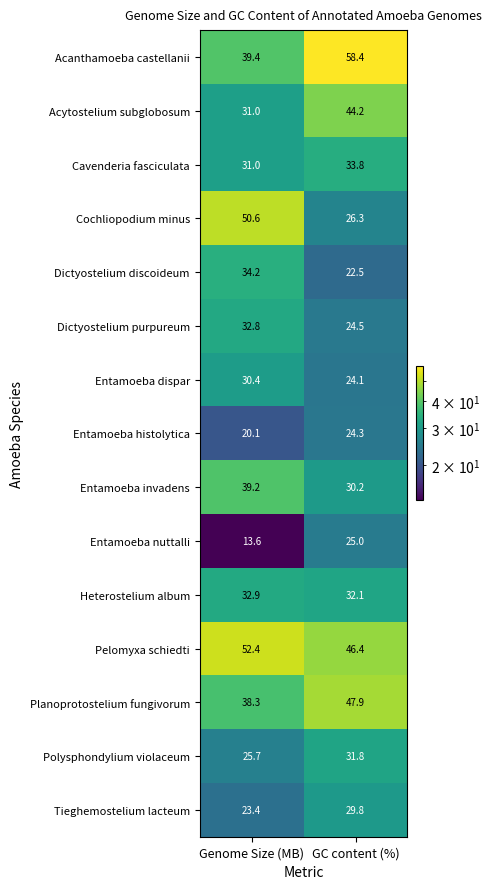

Reading left to right, what are all the values shown in this chart?

Acanthamoeba castellanii: Genome Size (MB)=39.4	GC content (%)=58.4
Acytostelium subglobosum: Genome Size (MB)=31.0	GC content (%)=44.2
Cavenderia fasciculata: Genome Size (MB)=31.0	GC content (%)=33.8
Cochliopodium minus: Genome Size (MB)=50.6	GC content (%)=26.3
Dictyostelium discoideum: Genome Size (MB)=34.2	GC content (%)=22.5
Dictyostelium purpureum: Genome Size (MB)=32.8	GC content (%)=24.5
Entamoeba dispar: Genome Size (MB)=30.4	GC content (%)=24.1
Entamoeba histolytica: Genome Size (MB)=20.1	GC content (%)=24.3
Entamoeba invadens: Genome Size (MB)=39.2	GC content (%)=30.2
Entamoeba nuttalli: Genome Size (MB)=13.6	GC content (%)=25.0
Heterostelium album: Genome Size (MB)=32.9	GC content (%)=32.1
Pelomyxa schiedti: Genome Size (MB)=52.4	GC content (%)=46.4
Planoprotostelium fungivorum: Genome Size (MB)=38.3	GC content (%)=47.9
Polysphondylium violaceum: Genome Size (MB)=25.7	GC content (%)=31.8
Tieghemostelium lacteum: Genome Size (MB)=23.4	GC content (%)=29.8